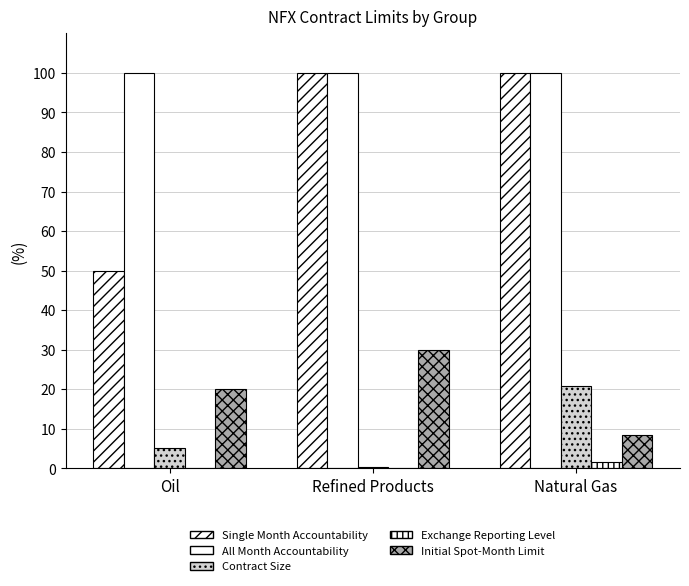

Are the bars grouped side by side (vs. stacked)?

Yes